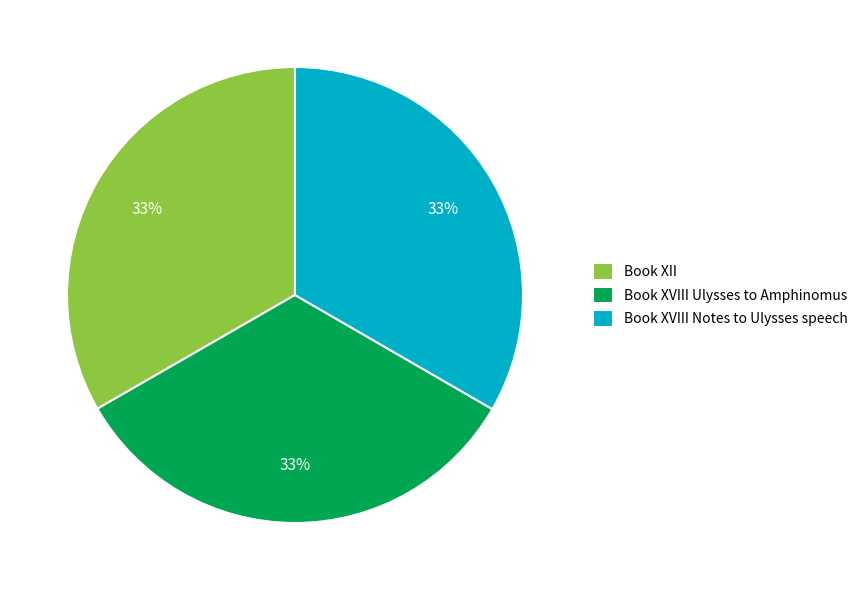

What is the ratio of the value at Book XVIII Notes to Ulysses speech to the value at Book XII?

1.0